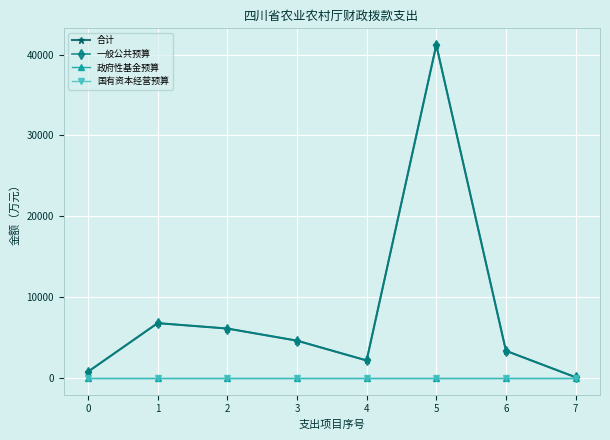

Rank the series by their maximum value, from lowest to highest.

政府性基金预算, 国有资本经营预算, 合计, 一般公共预算